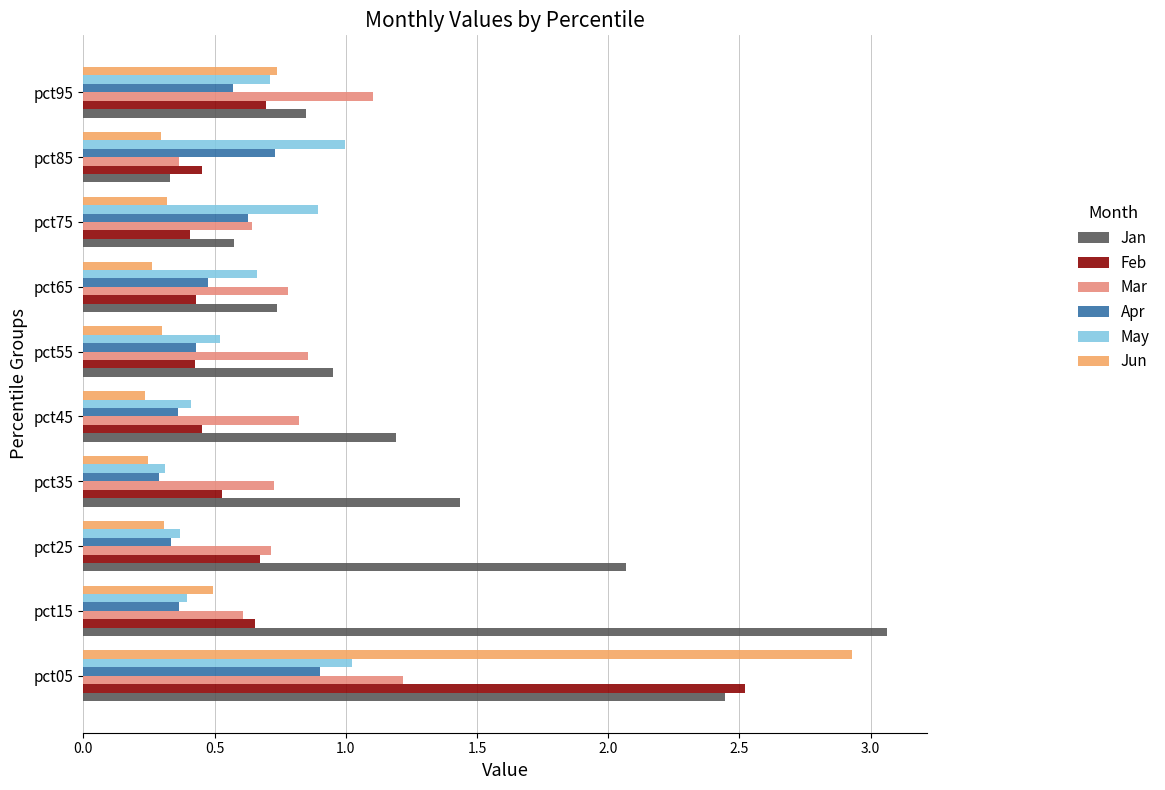

Where is Mar nearest to the value 0?

pct85